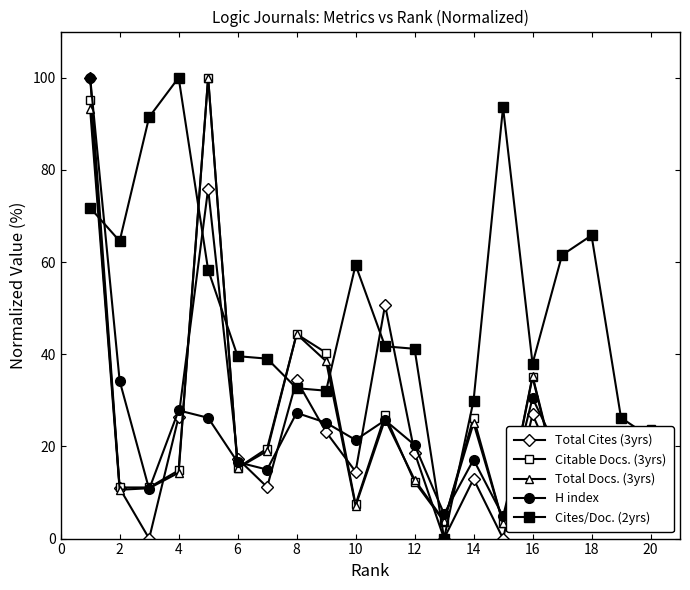

What is the sum of all H index values?

479.1